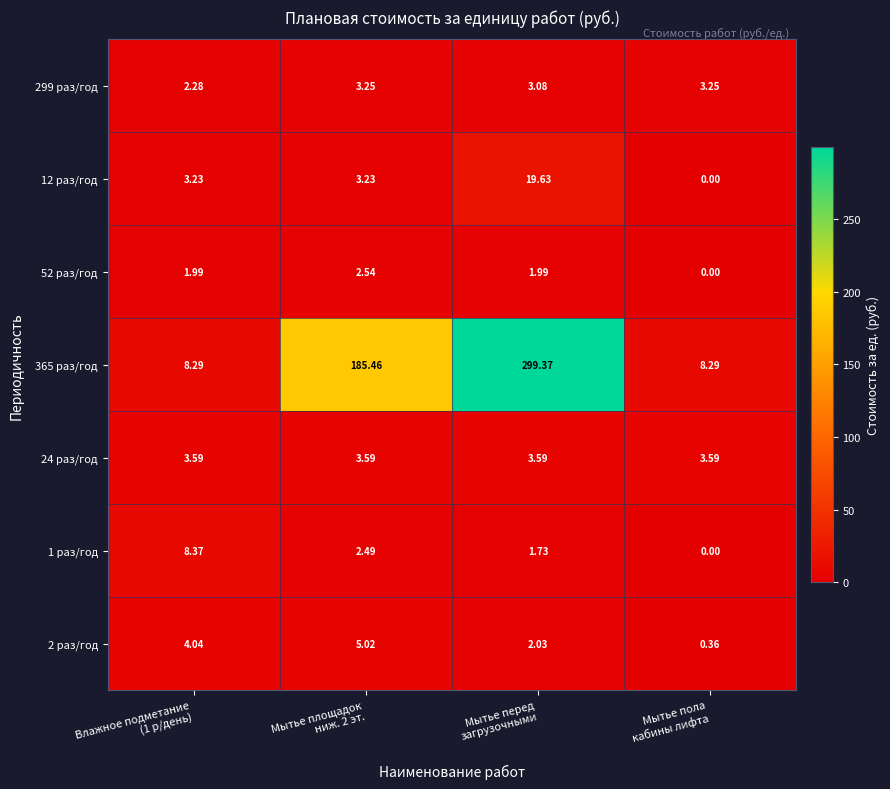

How many data points in 1 раз/год are above 2?

2